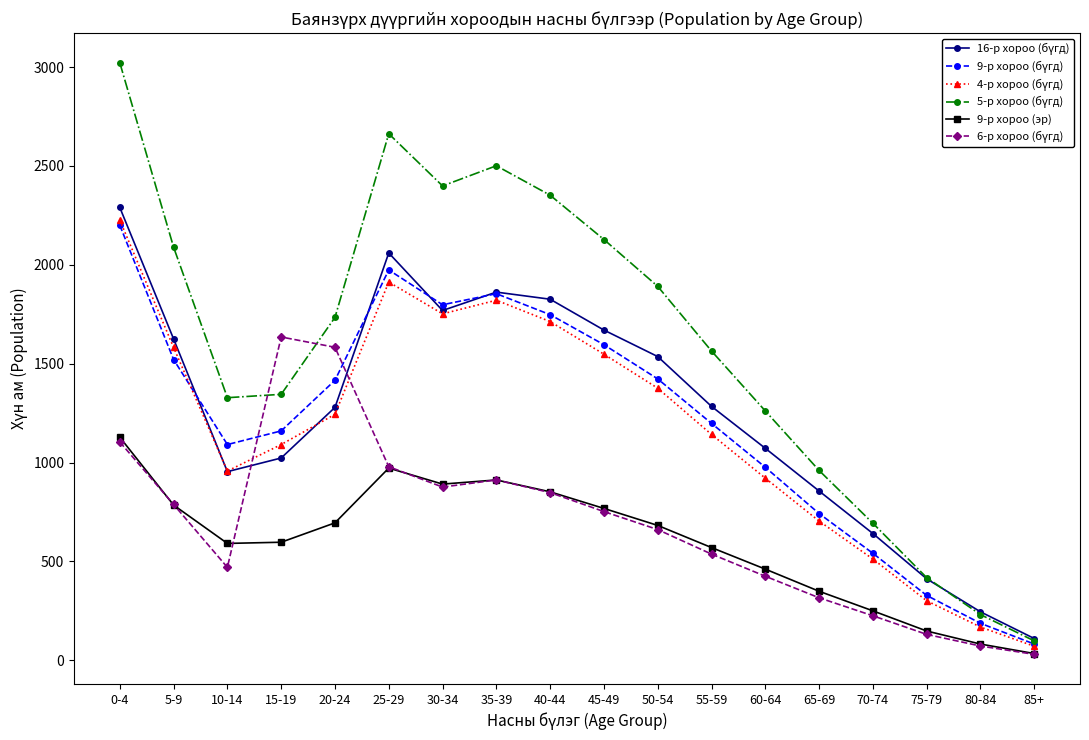

Is it true that 9-р хороо (эр) equals 148 at 75-79?

True